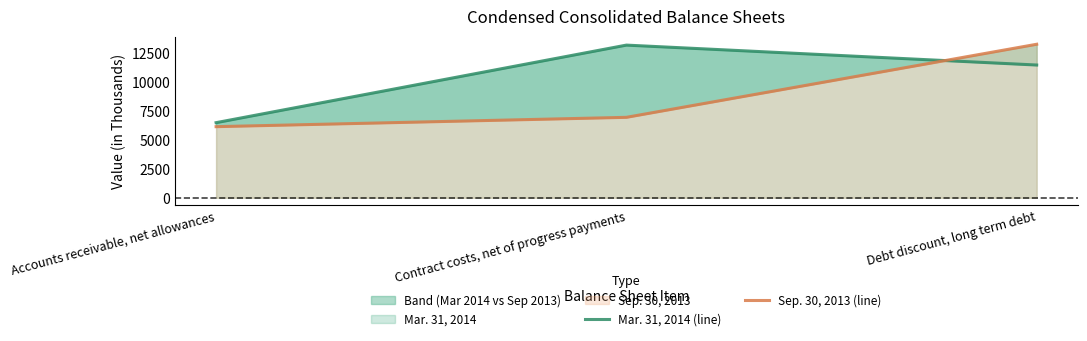

At which label does Sep. 30, 2013 (line) first exceed 6941?

Debt discount, long term debt